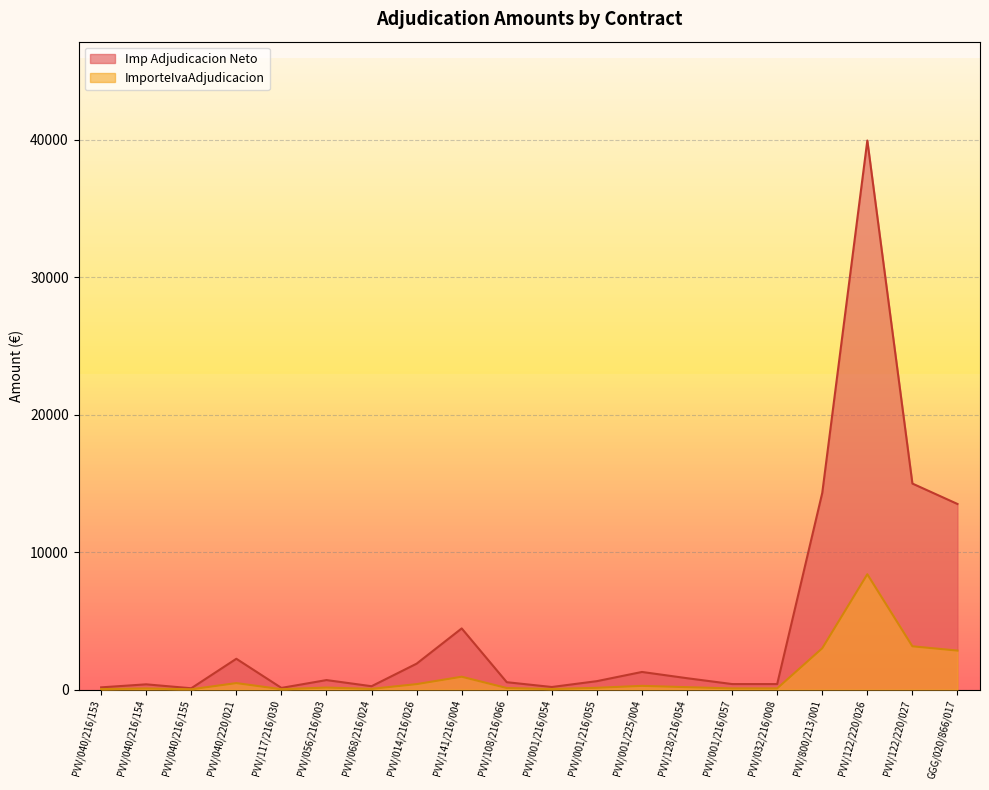

Does the chart display data point markers on the line(s)?

No